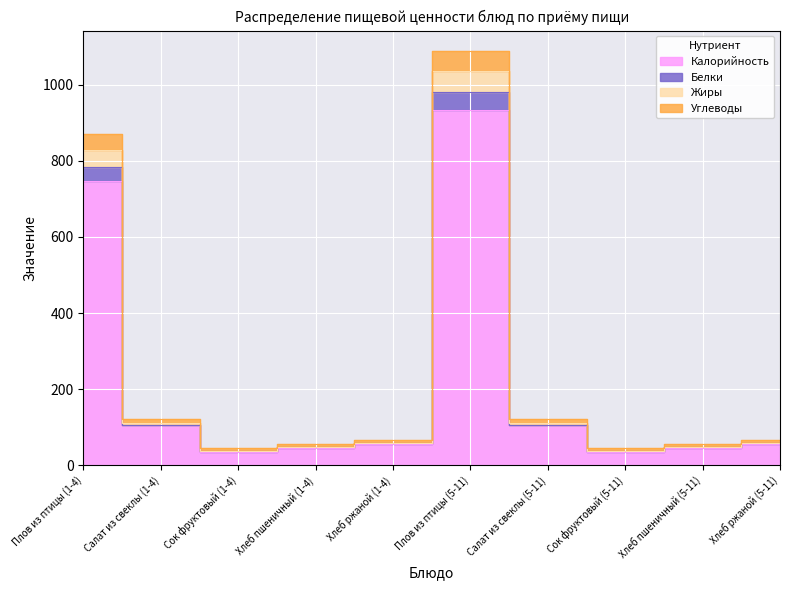

What is the approximate value of Углеводы at Хлеб ржаной (1-4)?

66.7